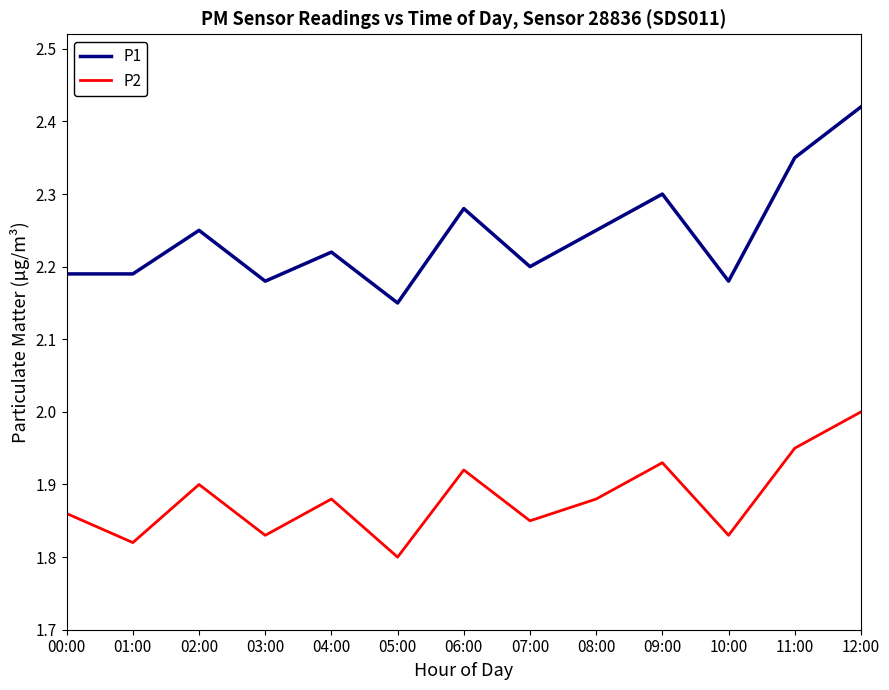

Is the value of P1 at 06:00 greater than the value of P2 at 06:00?

Yes